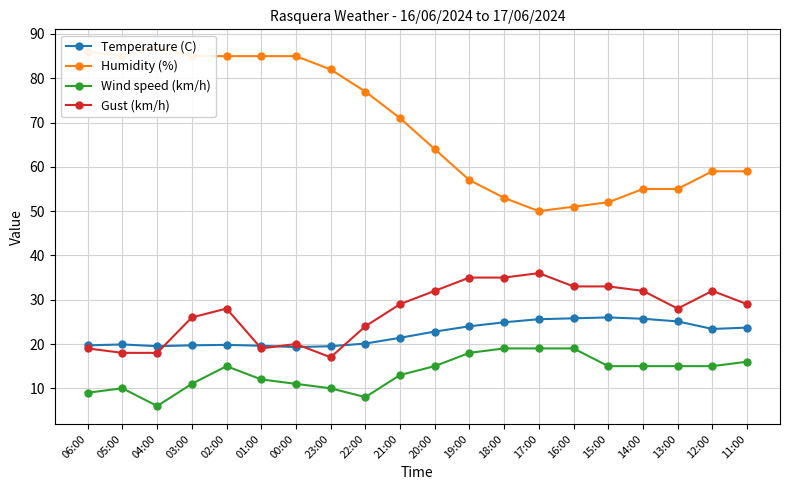

Rank the categories by Humidity (%) value from highest to lowest.

04:00, 06:00, 05:00, 03:00, 02:00, 01:00, 00:00, 23:00, 22:00, 21:00, 20:00, 12:00, 11:00, 19:00, 14:00, 13:00, 18:00, 15:00, 16:00, 17:00